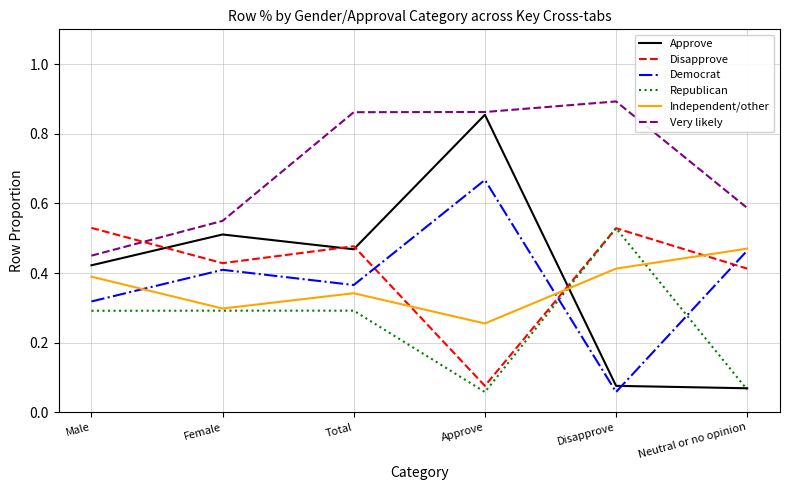

Between which two adjacent categories do Independent/other and Approve first intersect?

Approve and Disapprove